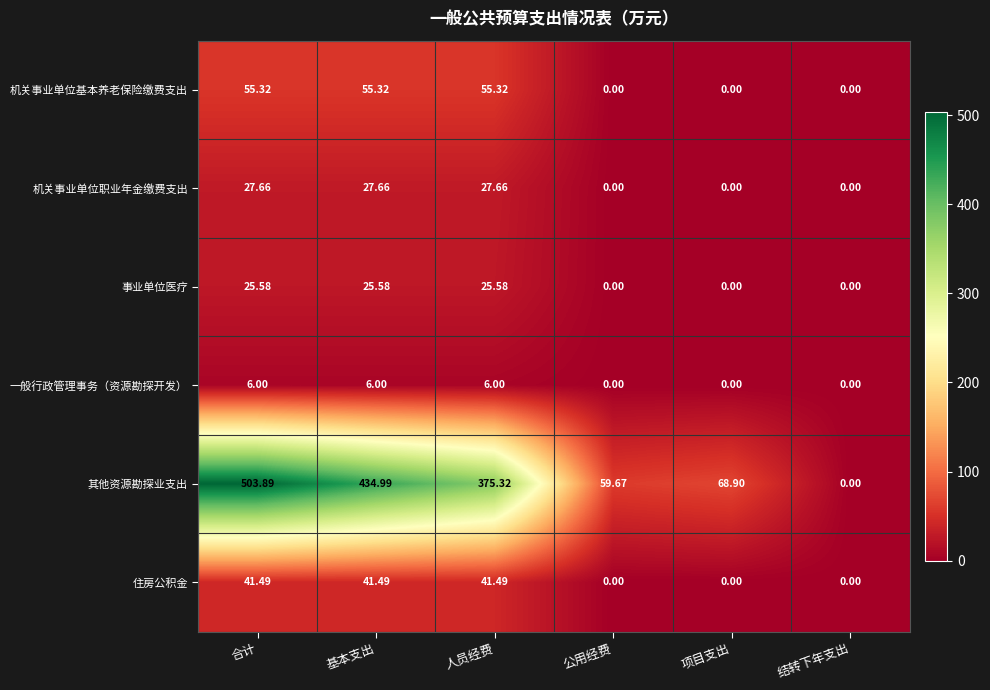

How many categories are shown in the chart?

6